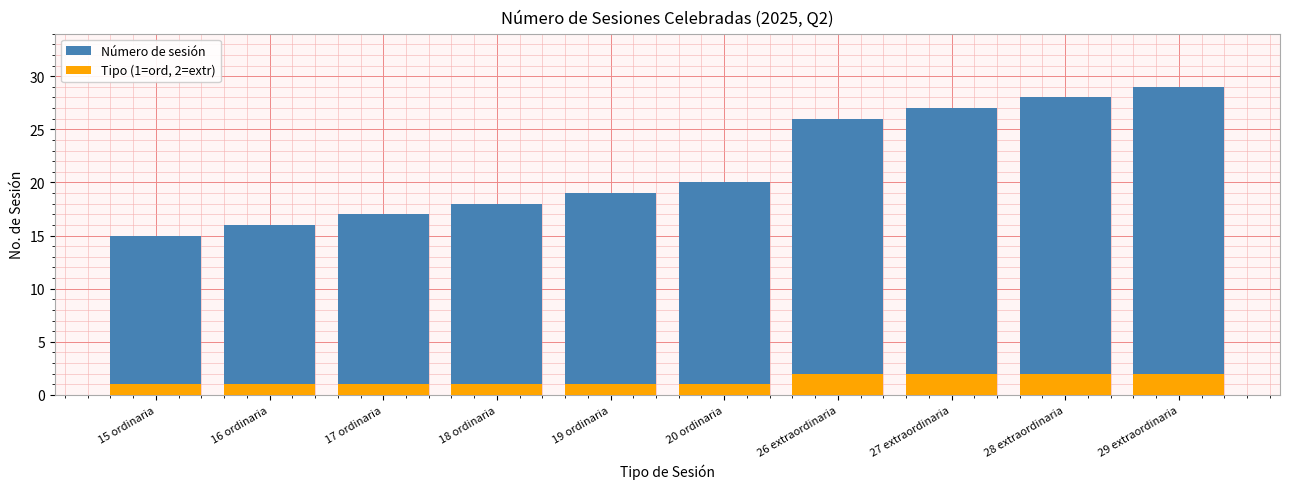

Rank the series by their maximum value, from lowest to highest.

Tipo (1=ord, 2=extr), Número de sesión